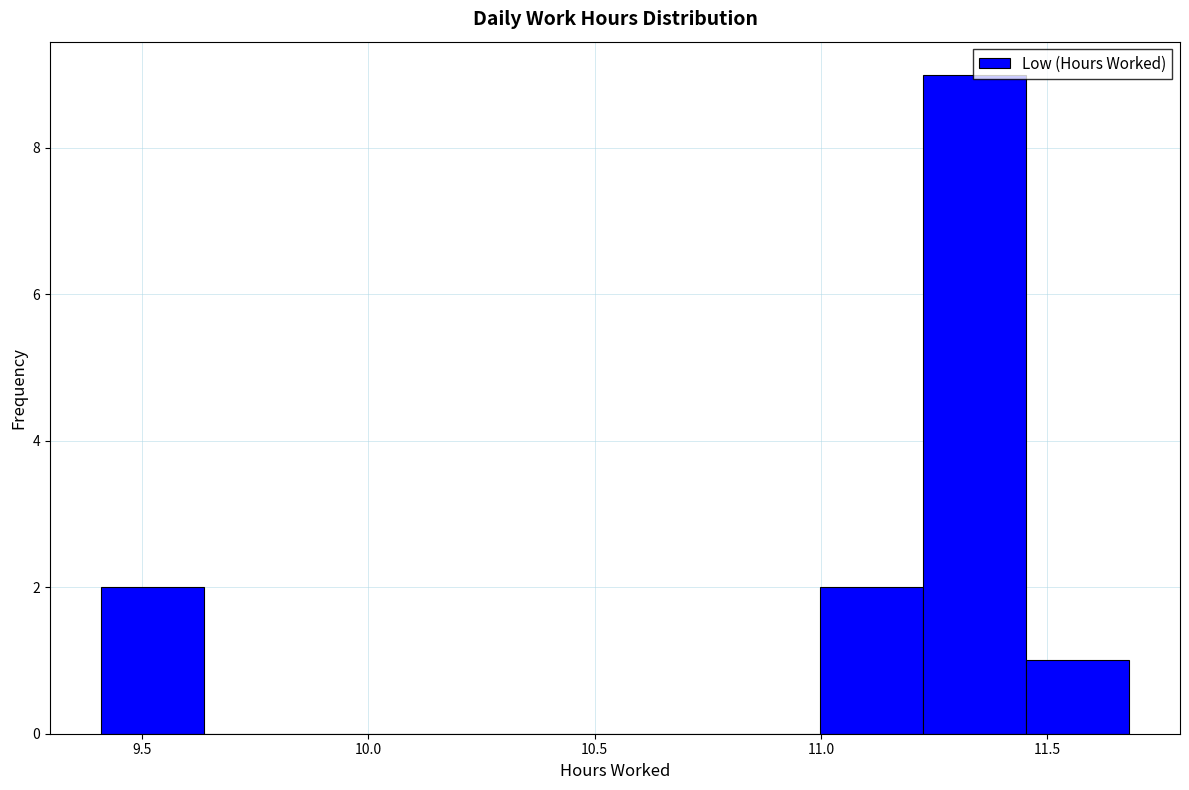

Reading left to right, transcribe this chart: for each bar, give the range it covers on the x-axis and its height. Neither the bar edges nor the heights are printed on the chart, so give them approximately, as read against the axes.

9.40 to 9.65: 2
9.65 to 9.85: 0
9.85 to 10.10: 0
10.10 to 10.30: 0
10.30 to 10.55: 0
10.55 to 10.75: 0
10.75 to 11.00: 0
11.00 to 11.25: 2
11.25 to 11.45: 9
11.45 to 11.70: 1